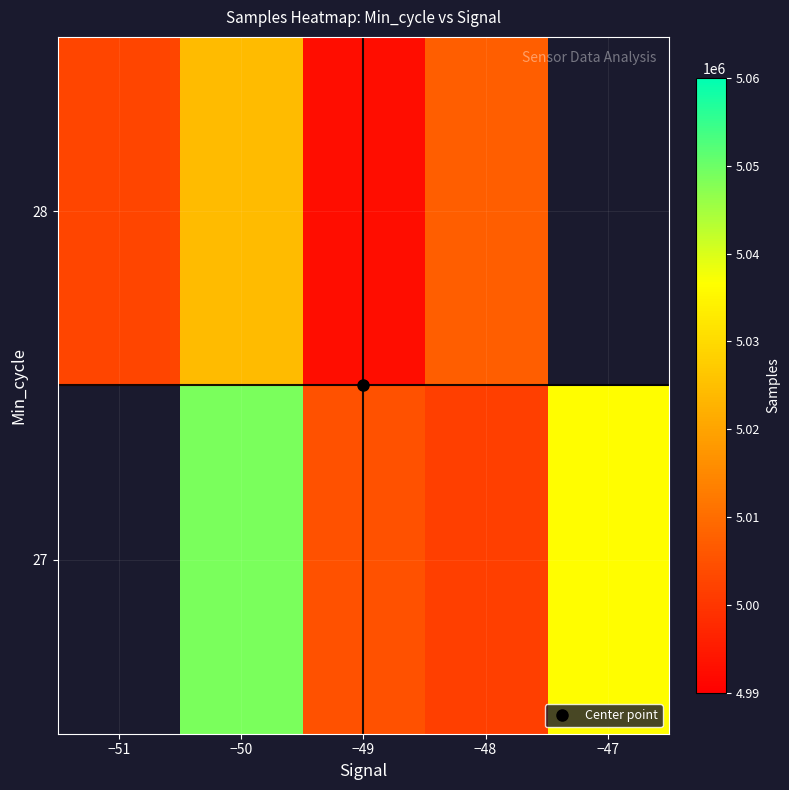

Between −51 and −47, which is larger?

−47